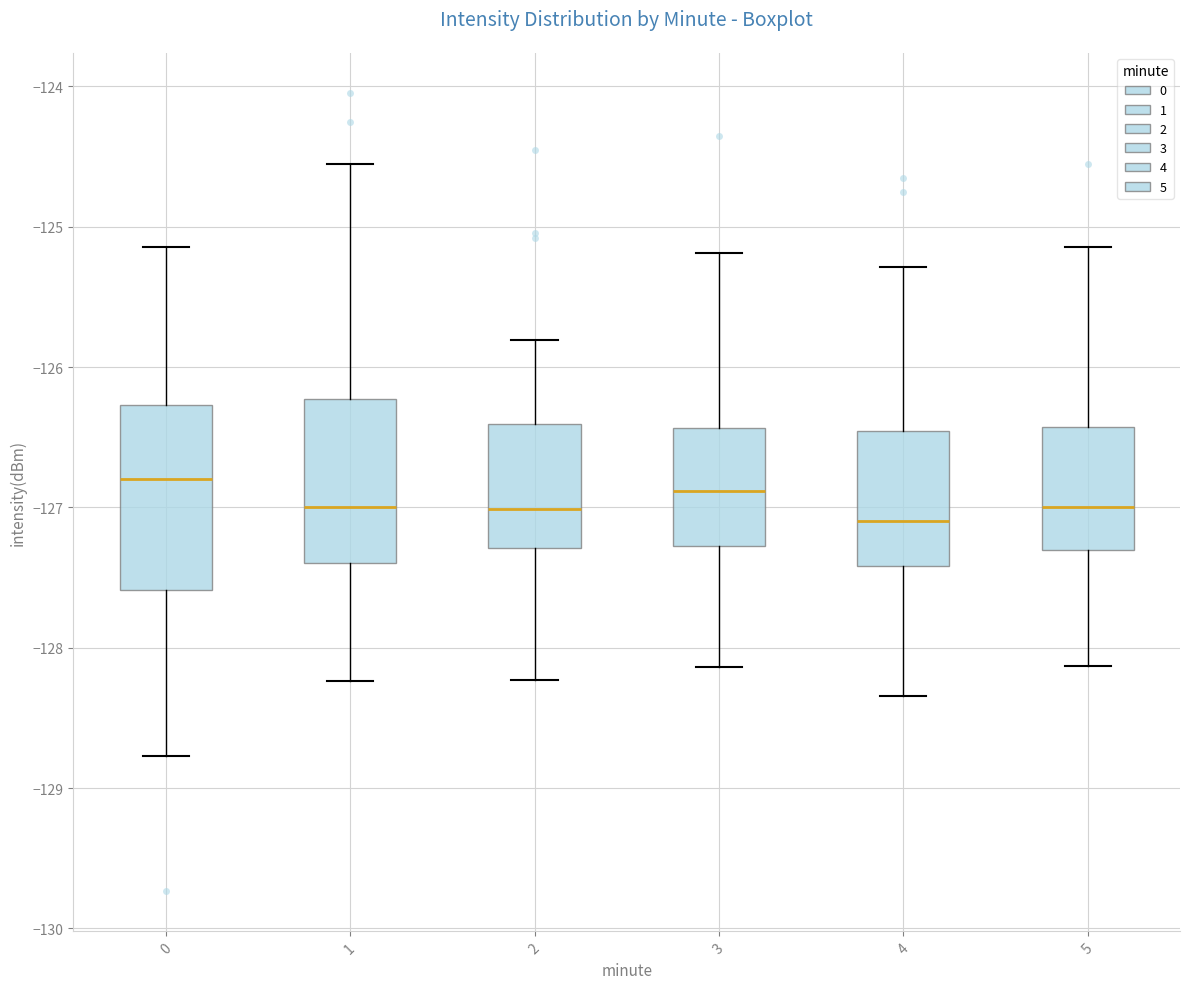

Where does the lower whisker of the box at x = 4 end on the y-axis? The values are not printed on the chart, so give them approximately, as read against the axis.

-128.3